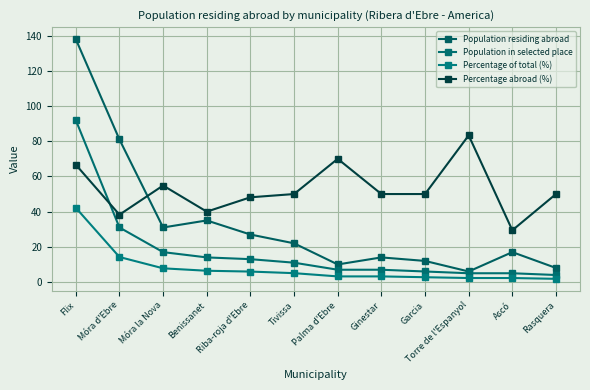

How many distinct data groups are displayed?

4